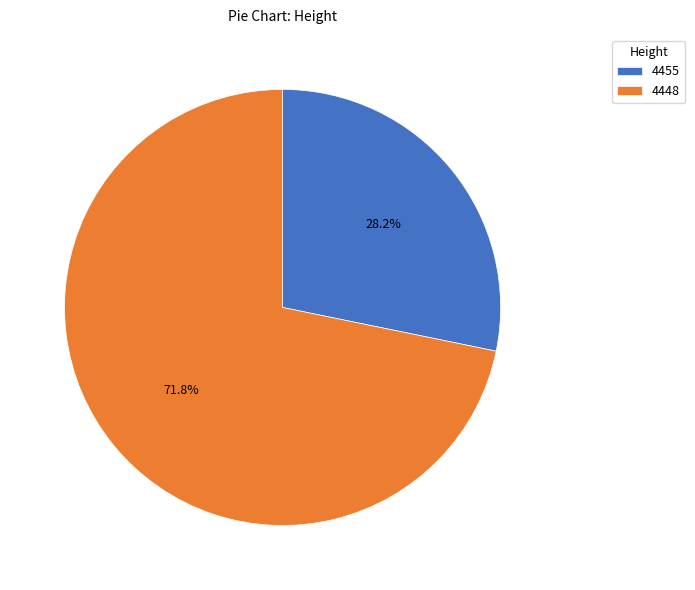

To the nearest percent, what portion does 4455 represent?

28%